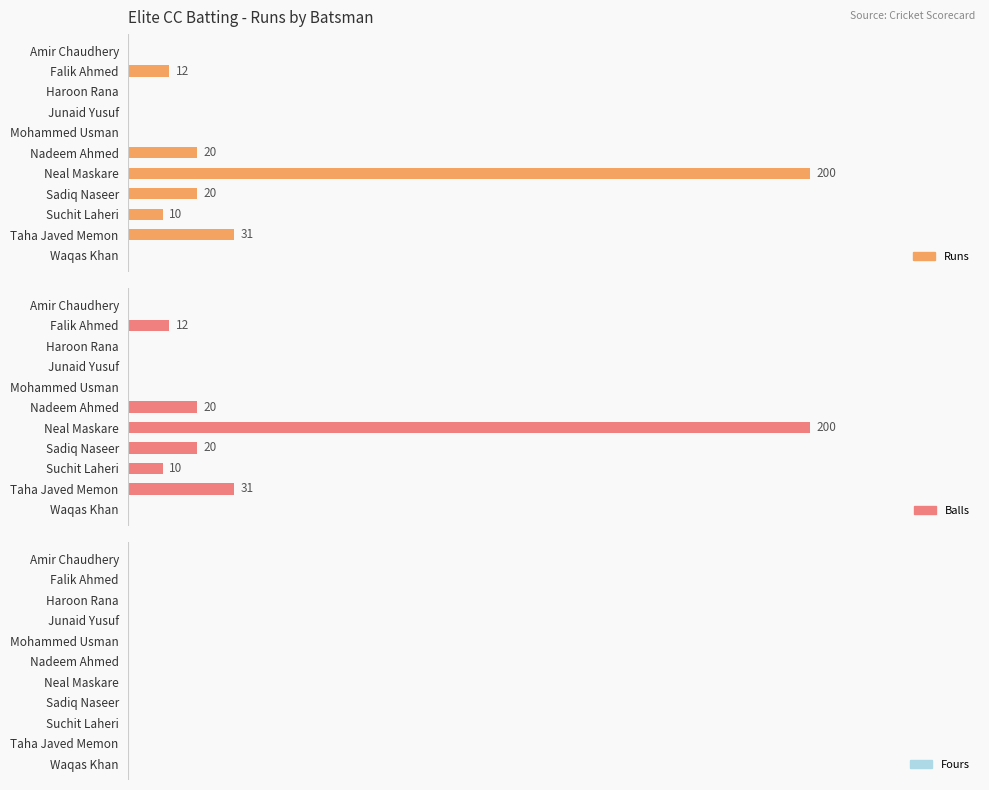

What is the difference between the maximum and minimum values in the Runs series?

200.0